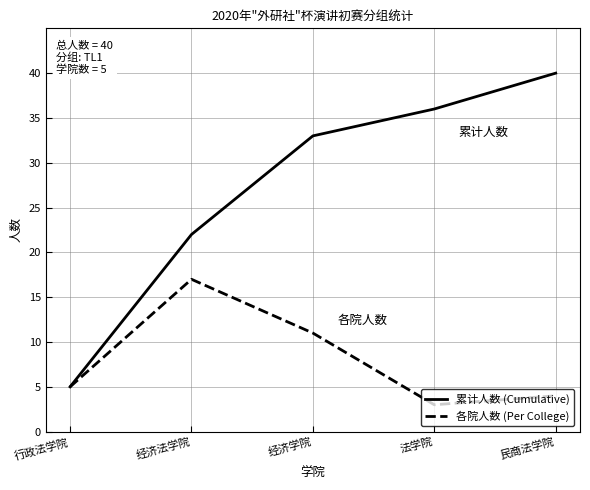

List the series in order of their overall mean, highest first.

累计人数 (Cumulative), 各院人数 (Per College)